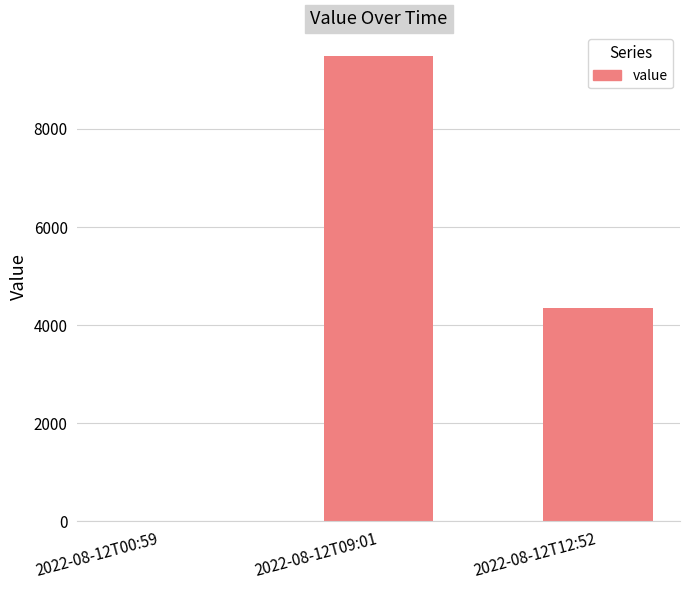

Is it true that the value at 2022-08-12T09:01 is 9496?

True